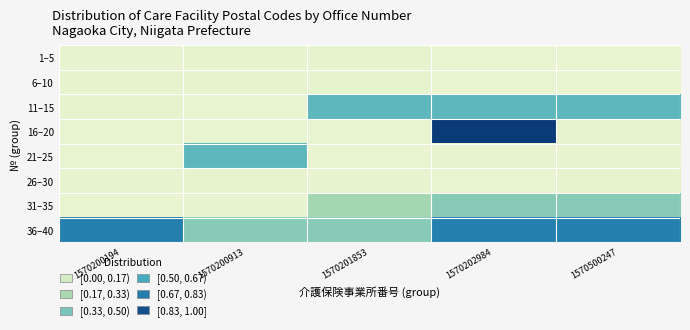

Which series has the largest total across all categories?

36–40